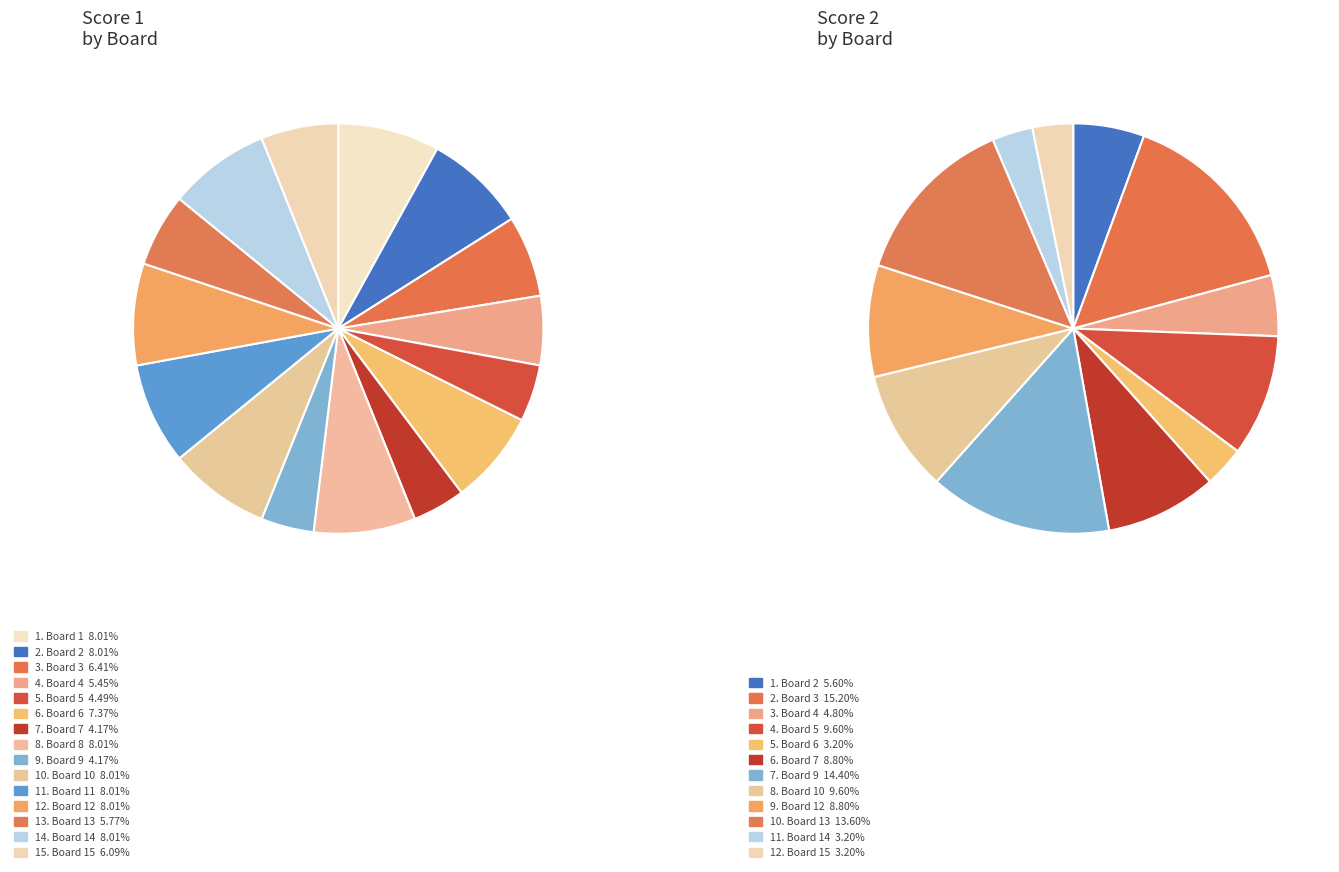

To the nearest percent, what is the combined percentage of Board 4 (17-6) and Board 1 (25-0)?

13%